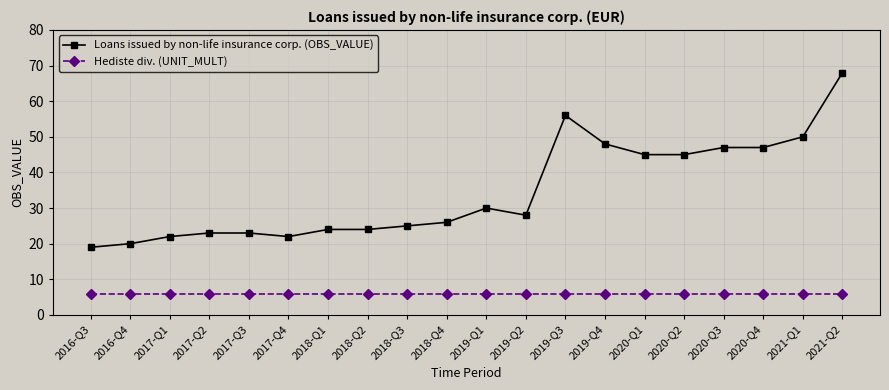

What is the label of the 12th point from the right?

2018-Q3